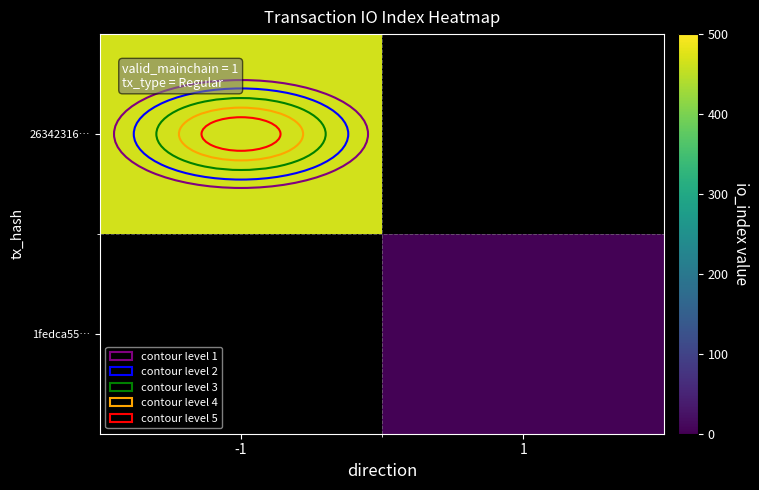

Is the value of 1fedca55… at 1 greater than the value of 26342316… at 1?

No